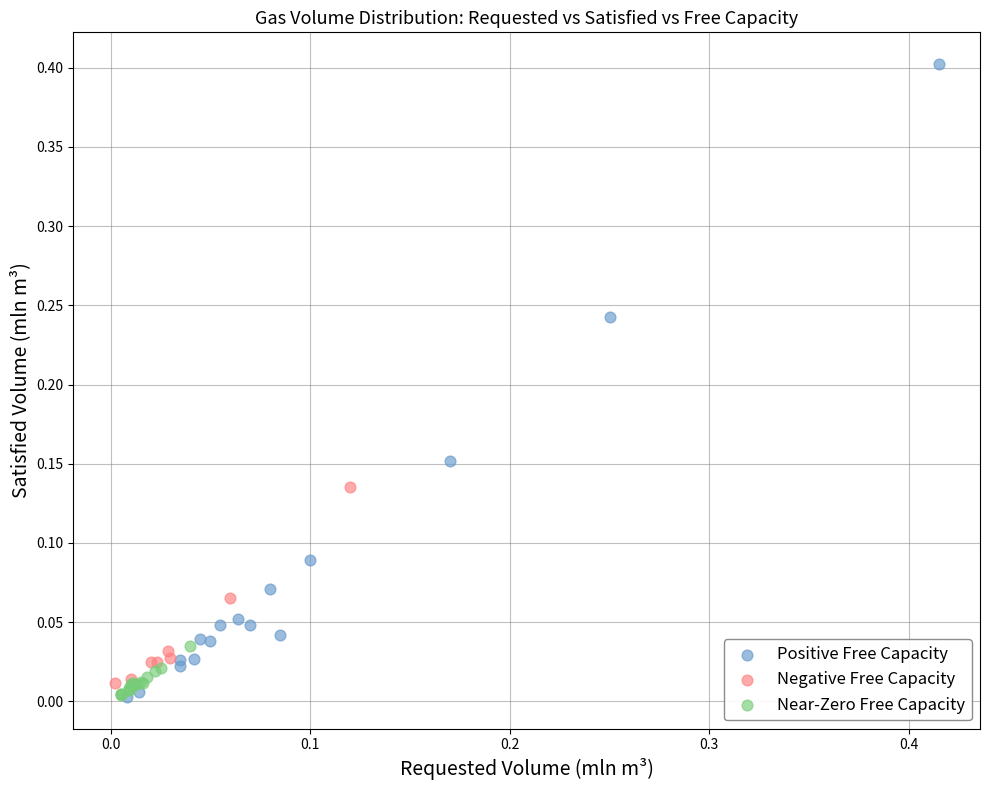

Which series contains the highest Y value?

Positive Free Capacity